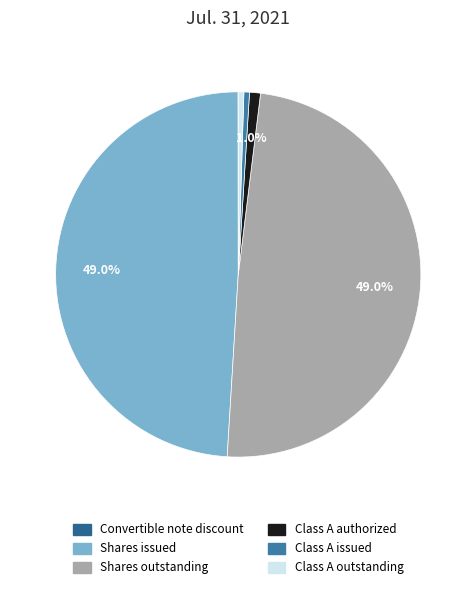

How many slices are in this pie chart?

6